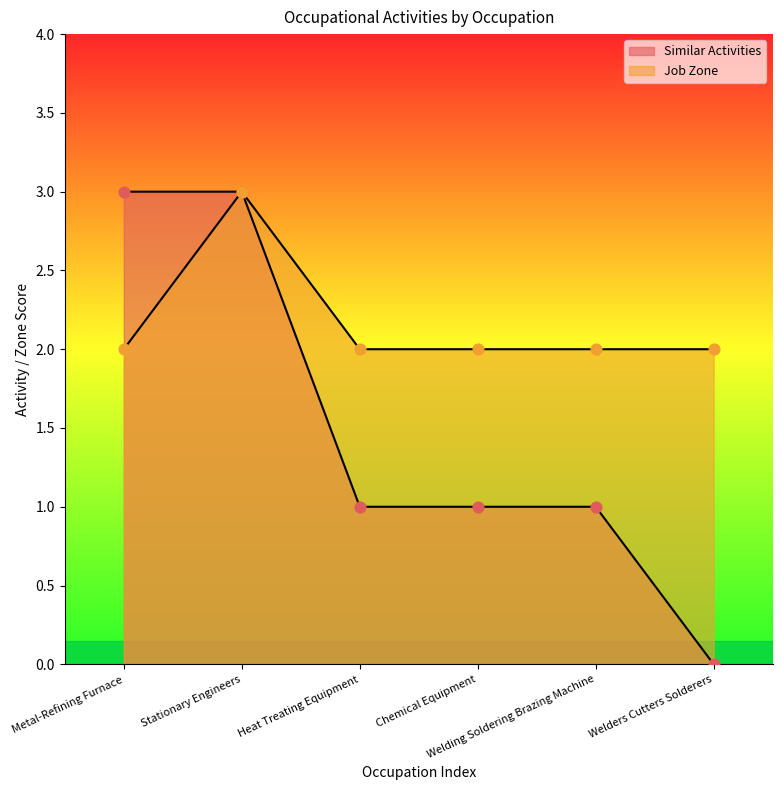

What is the total value across all series at Chemical Equipment?

3